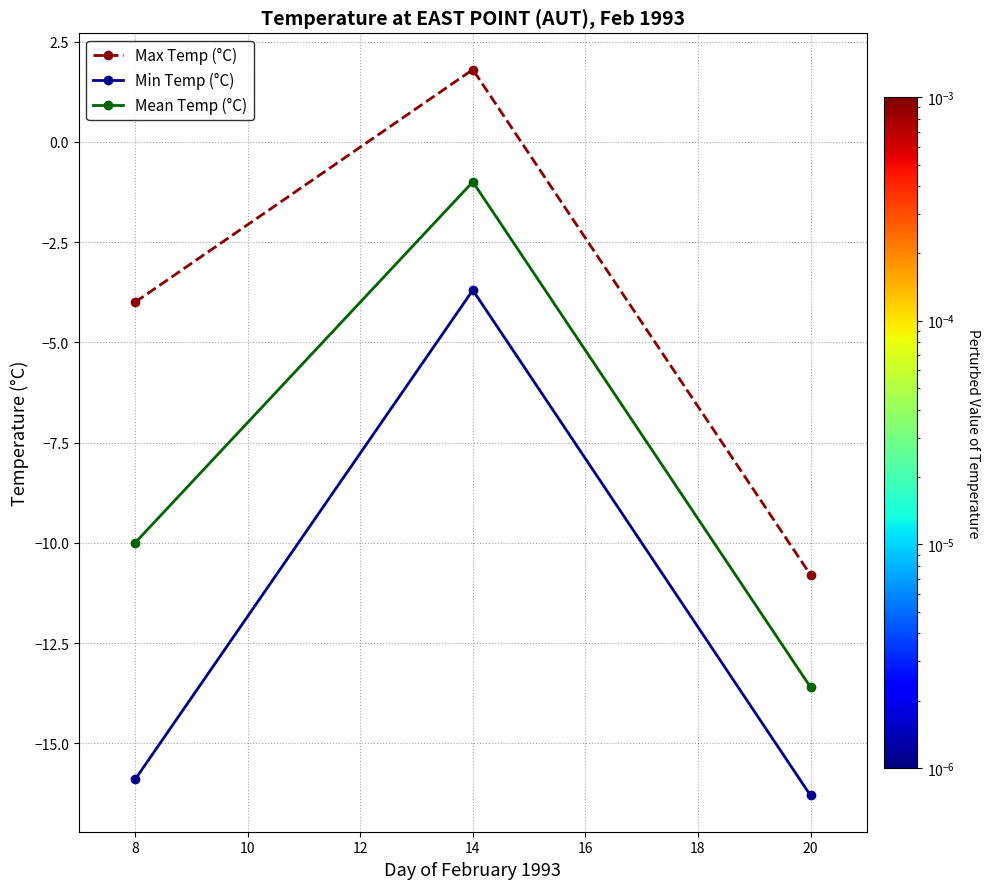

Which series has the largest total across all categories?

Max Temp (°C)